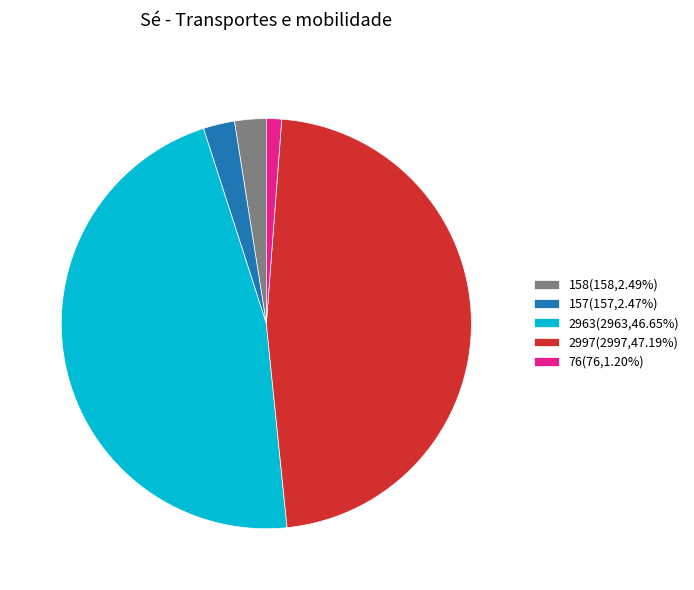

Combined, do 2963(2963,46.65%) and 2997(2997,47.19%) account for over 50%?

Yes